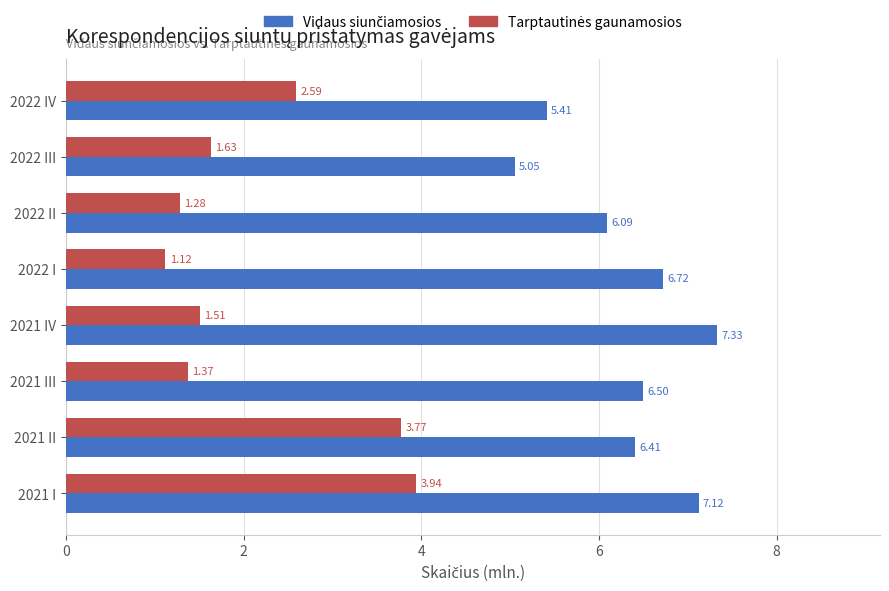

At which category is the sum across all series the highest?

2021 I